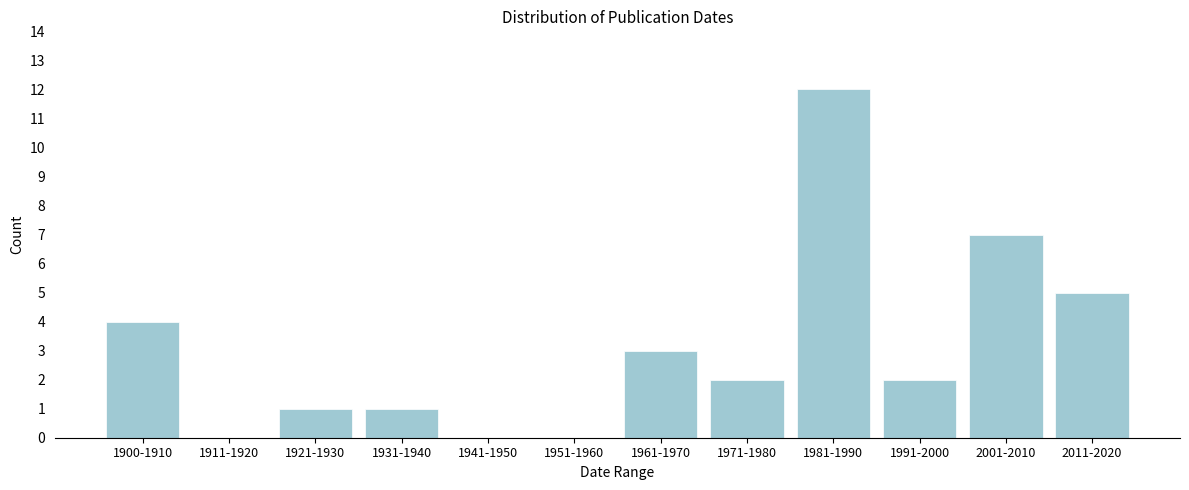

Reading left to right, transcribe all the data shown in this chart.

1900-1910=4	1911-1920=0	1921-1930=1	1931-1940=1	1941-1950=0	1951-1960=0	1961-1970=3	1971-1980=2	1981-1990=12	1991-2000=2	2001-2010=7	2011-2020=5